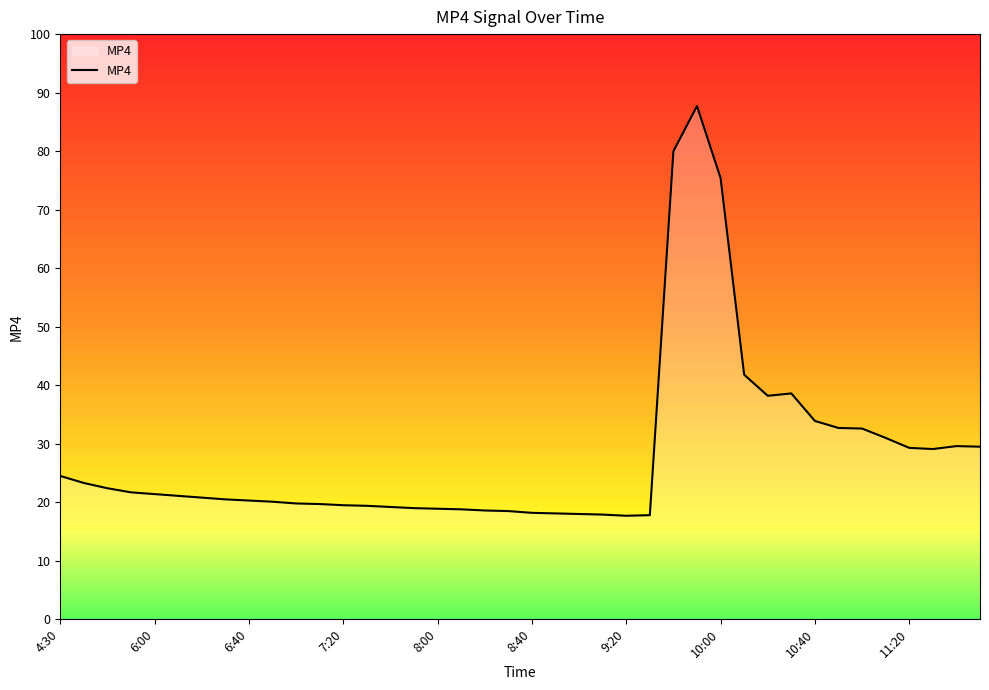

What is the difference between the maximum and minimum values?

70.0